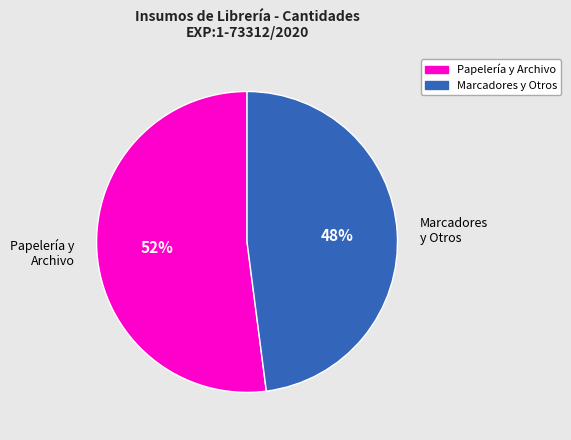

Combined, do Papelería y Archivo and Marcadores y Otros account for over 50%?

Yes